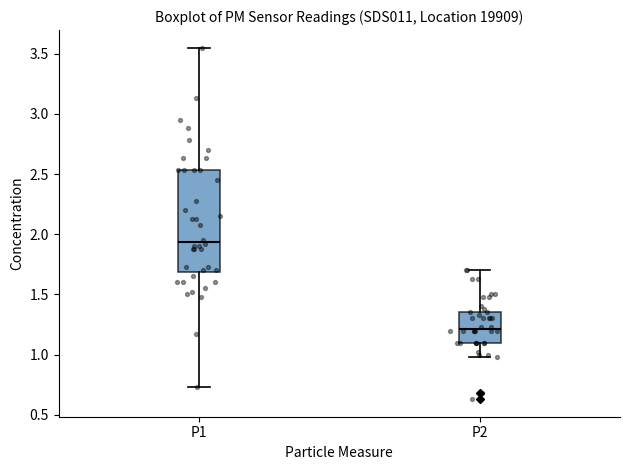

Where does the lower whisker of the box for P1 end on the y-axis? The values are not printed on the chart, so give them approximately, as read against the axis.

0.75